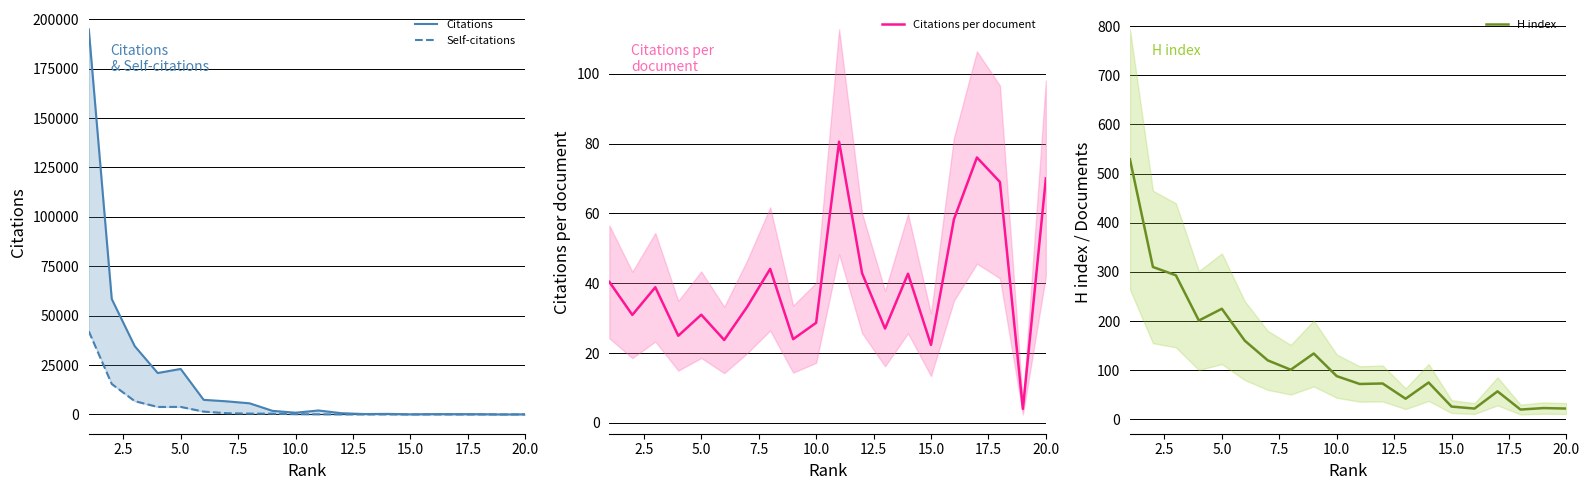

Does the chart display data point markers on the line(s)?

No